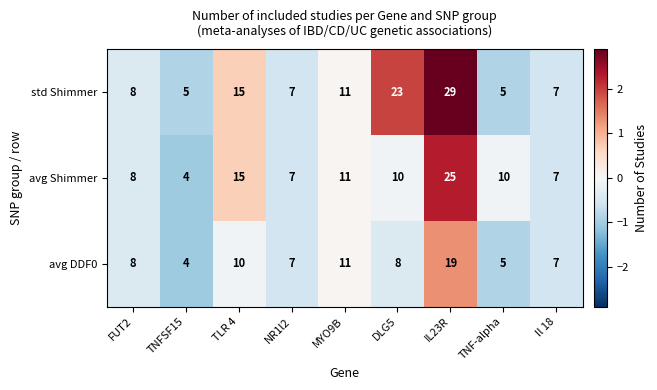

What is the lowest value of the avg DDF0 series?

4